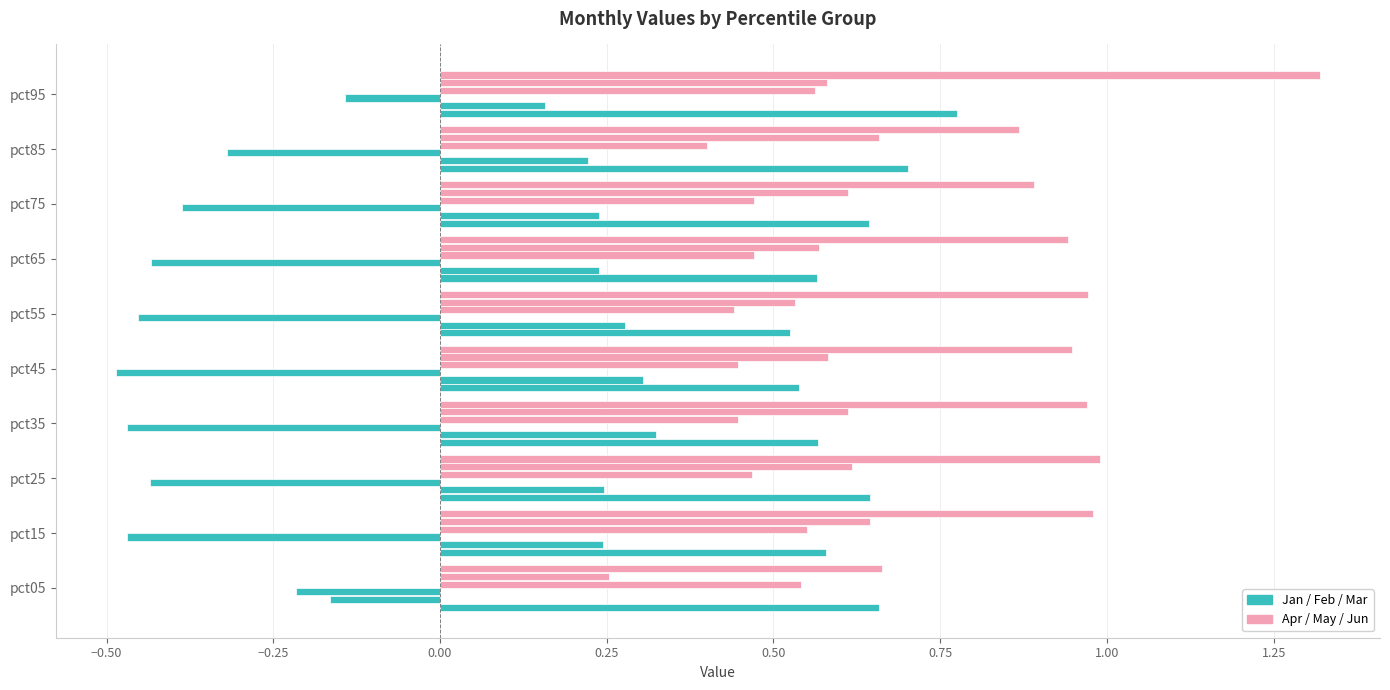

What is the greatest value displayed?

1.3